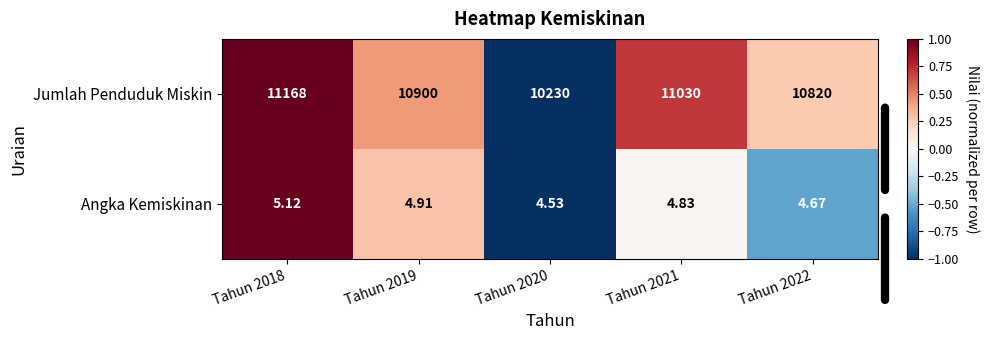

Rank the series by their average value, from highest to lowest.

Jumlah Penduduk Miskin, Angka Kemiskinan